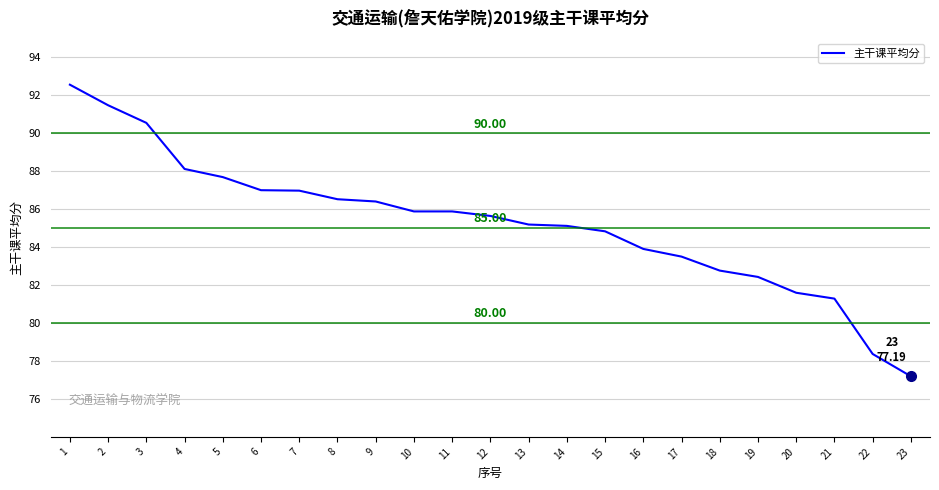

True or false: the data shows 91.5 at 2.

True